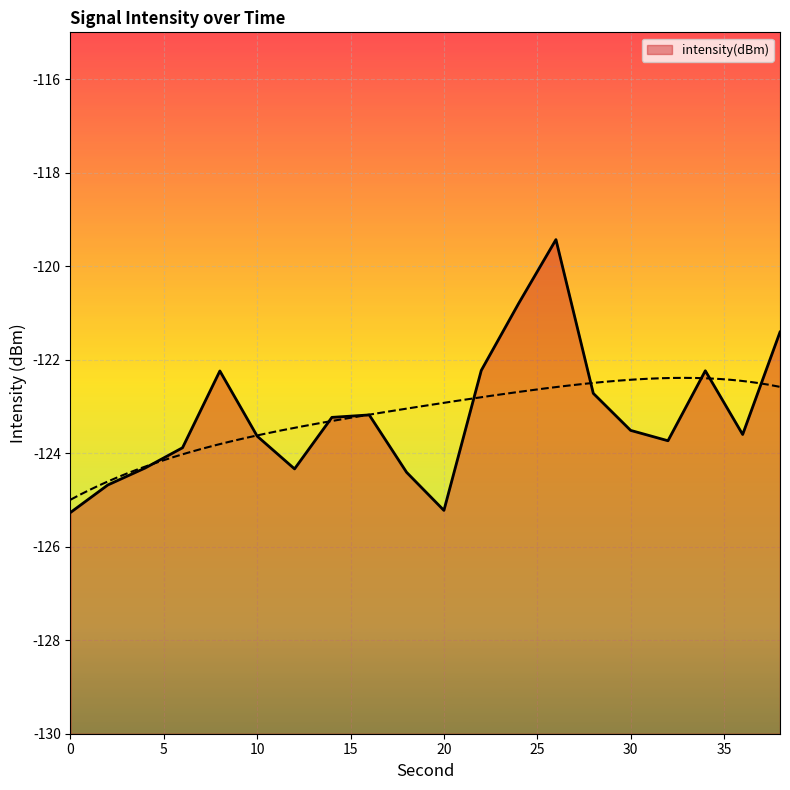

Which category has the highest value across all series?

26